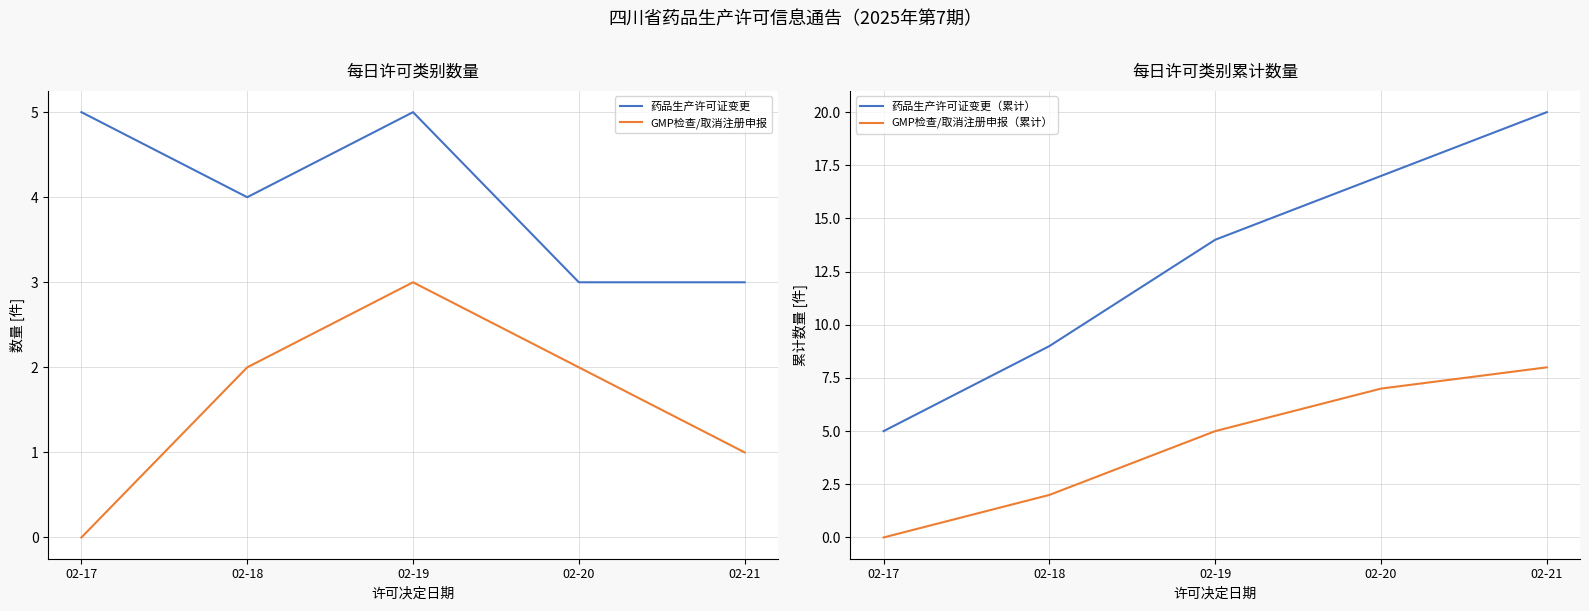

How many lines are shown in the chart?

4